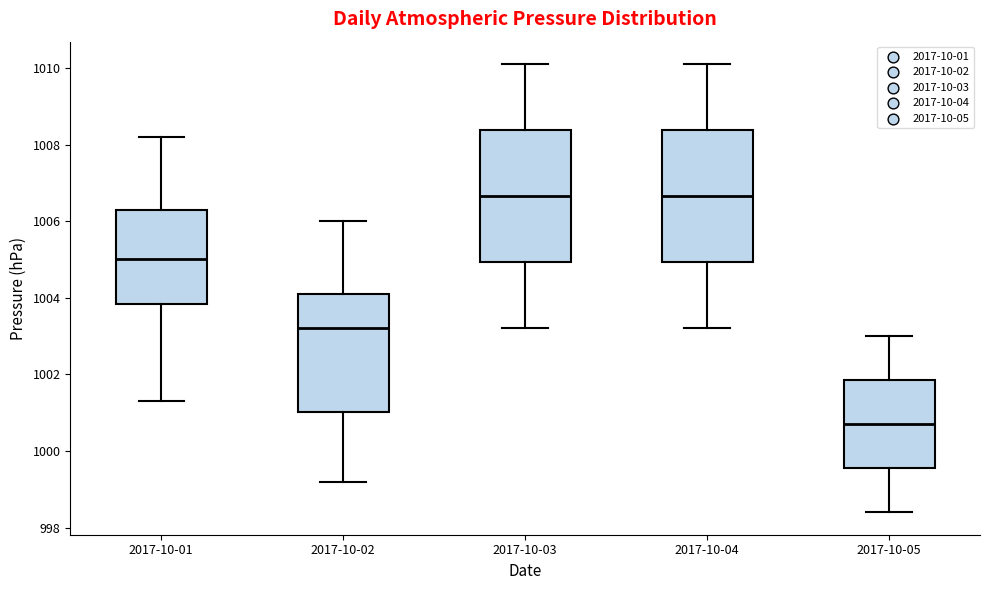

Reading left to right, transcribe this box plot: for each box, give where its median line is, the range the box spans, and where its two whiskers end, as read against the y-axis. The values are not printed on the chart, so give them approximately, as read against the axis.

2017-10-01: median 1005.0, box 1003.8 to 1006.4, whiskers 1001.4 to 1008.2
2017-10-02: median 1003.2, box 1001.0 to 1004.2, whiskers 999.2 to 1006.0
2017-10-03: median 1006.6, box 1005.0 to 1008.4, whiskers 1003.2 to 1010.2
2017-10-04: median 1006.6, box 1005.0 to 1008.4, whiskers 1003.2 to 1010.2
2017-10-05: median 1000.8, box 999.6 to 1001.8, whiskers 998.4 to 1003.0